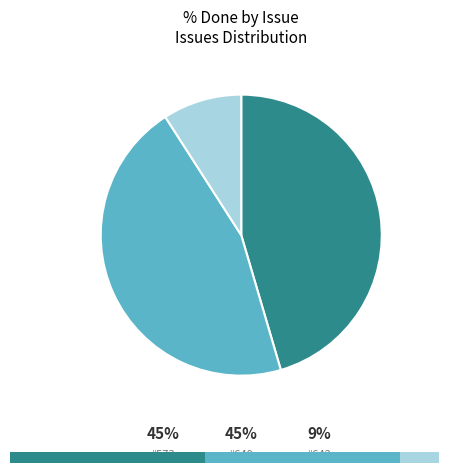

What is the smallest slice in the pie chart?

642